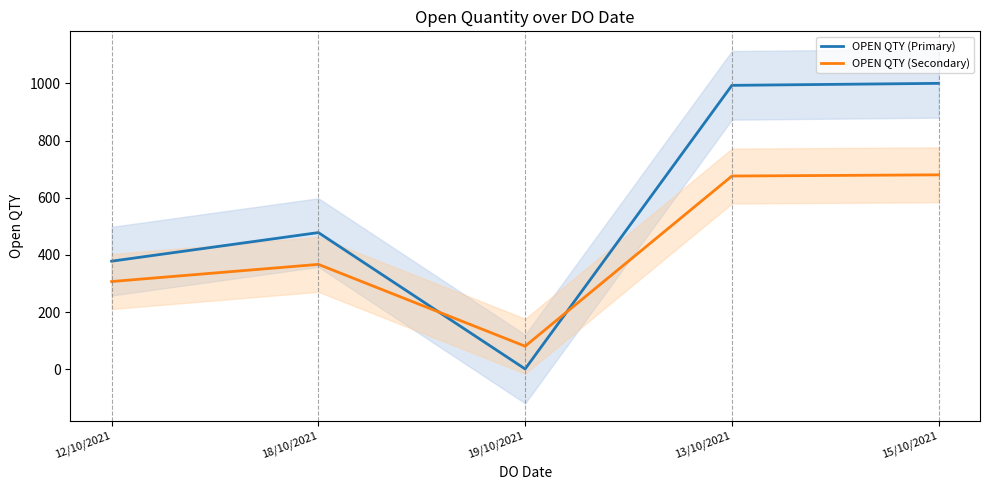

How many times do OPEN QTY (Secondary) and OPEN QTY (Primary) cross each other?

2